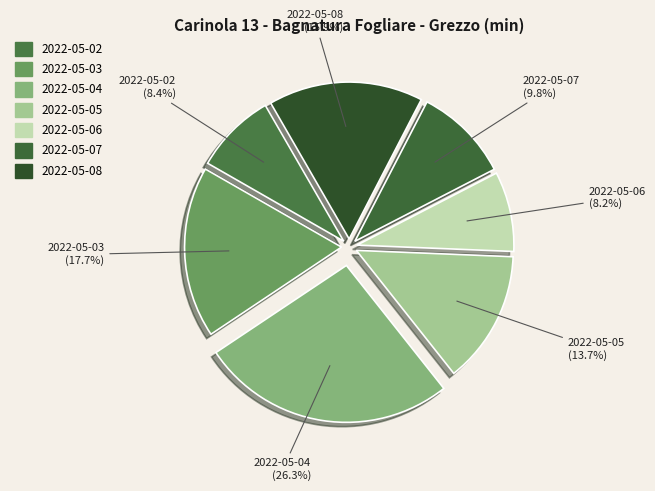

Is the sum of 2022-05-06 and 2022-05-02 greater than half?

No